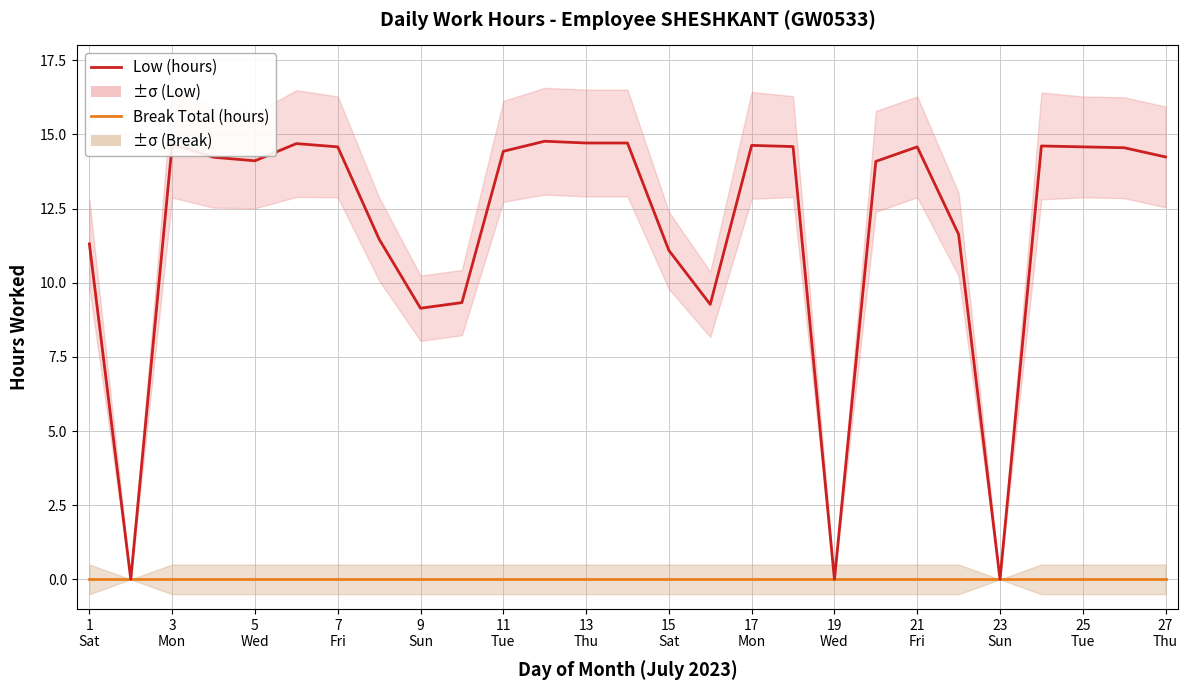

Where is Break Total (hours) nearest to the value 0?

1
Sat